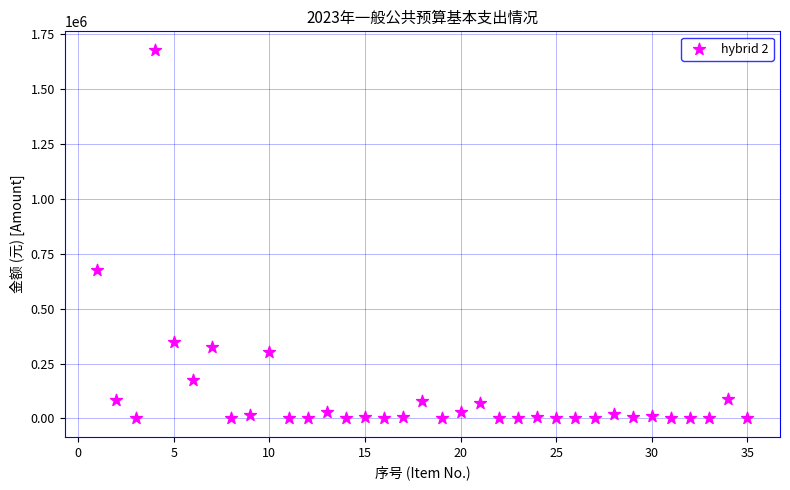

What is the range of Y values (max minus min)?

1679480.0